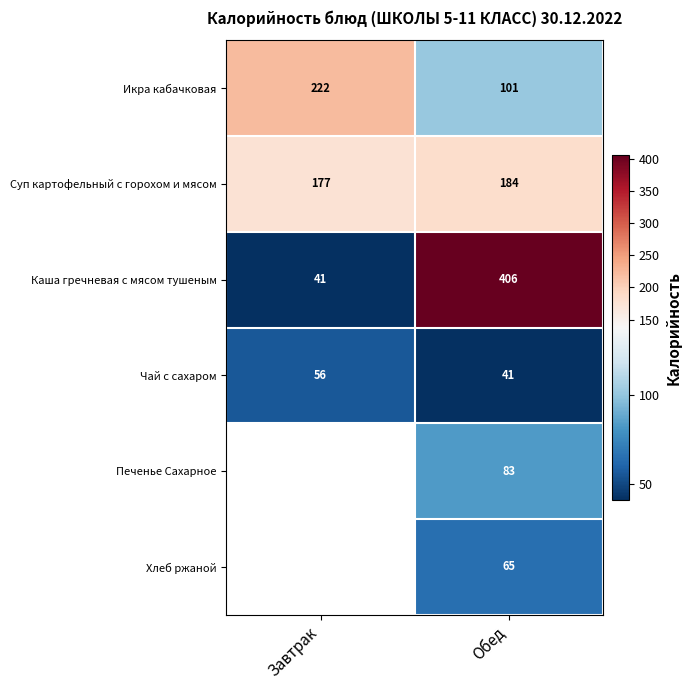

What is the sum of the Суп картофельный с горохом и мясом values at Завтрак and Обед?

361